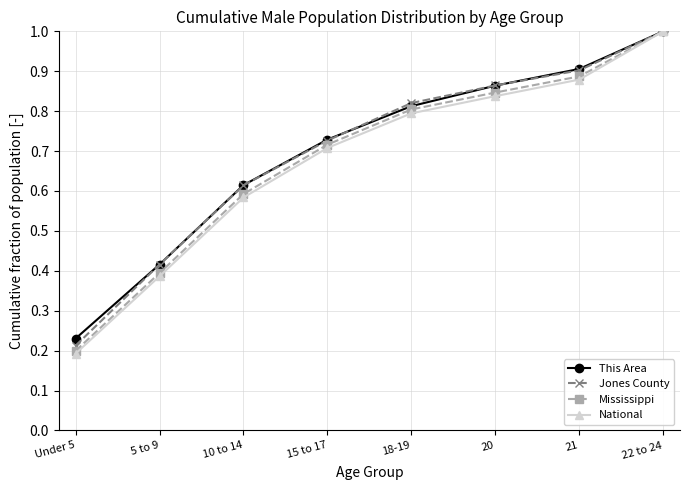

How many lines are shown in the chart?

4